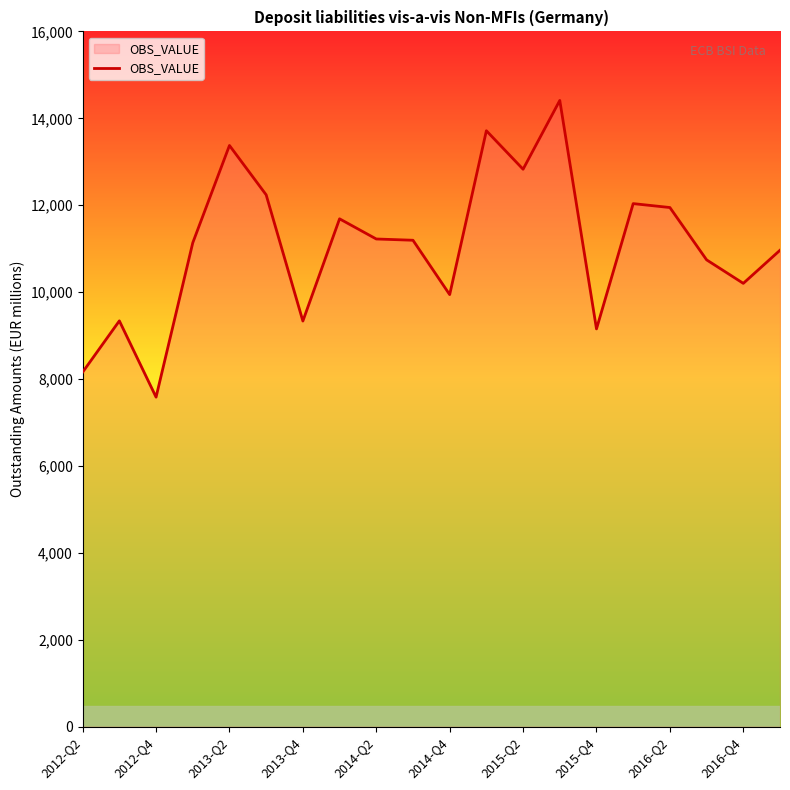

What is the greatest value displayed?

14411